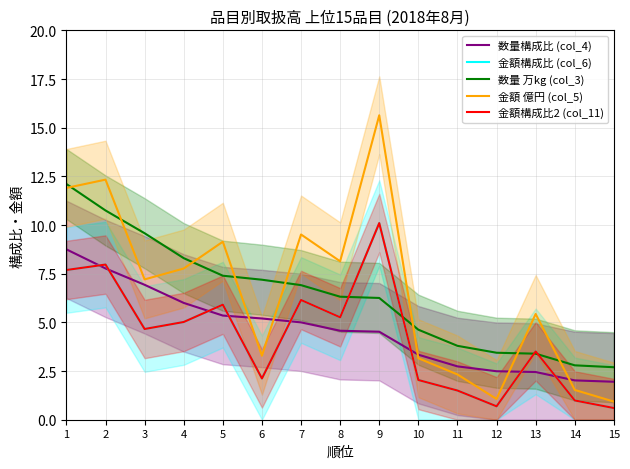

Which category has the highest value in the 数量 万kg (col_3) series?

1